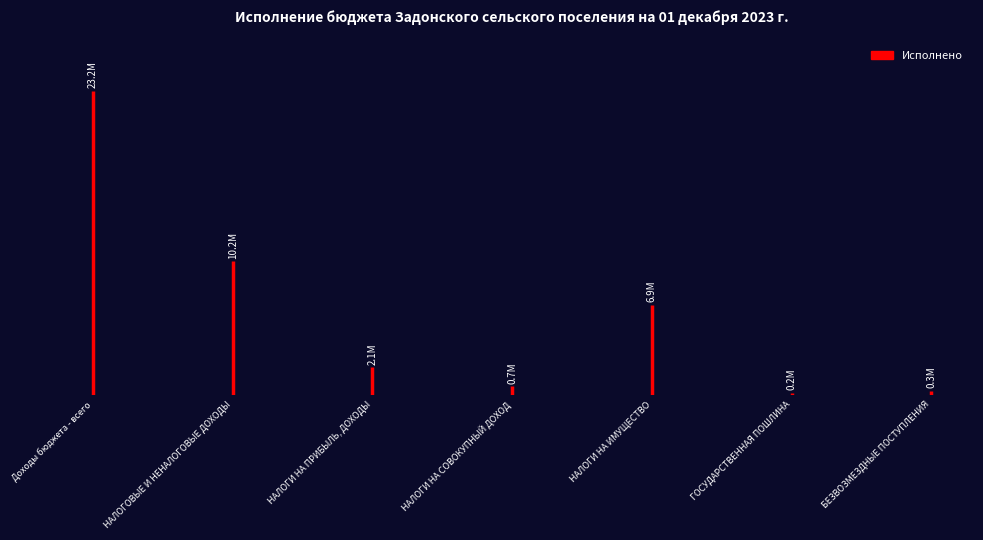

At which category is the sum across all series the highest?

Доходы бюджета - всего